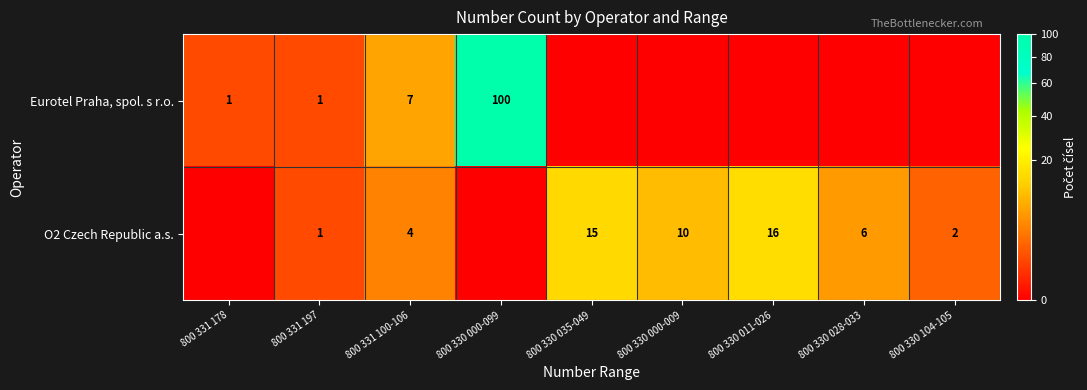

What is the difference between the highest and lowest values at 800 331 100-106?

3